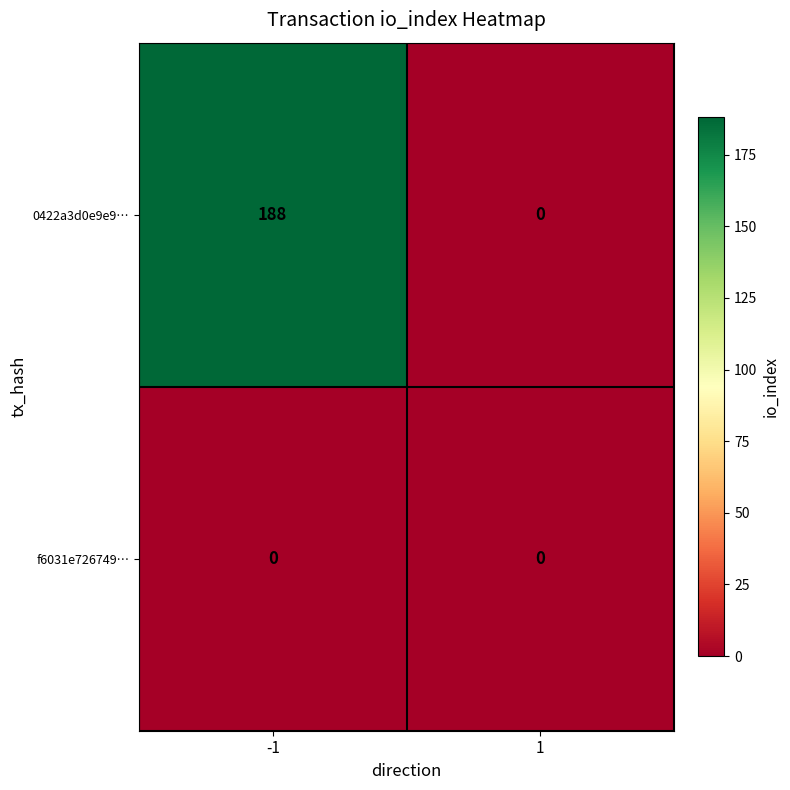

True or false: 0422a3d0e9e9… has a value of 276 at -1.

False